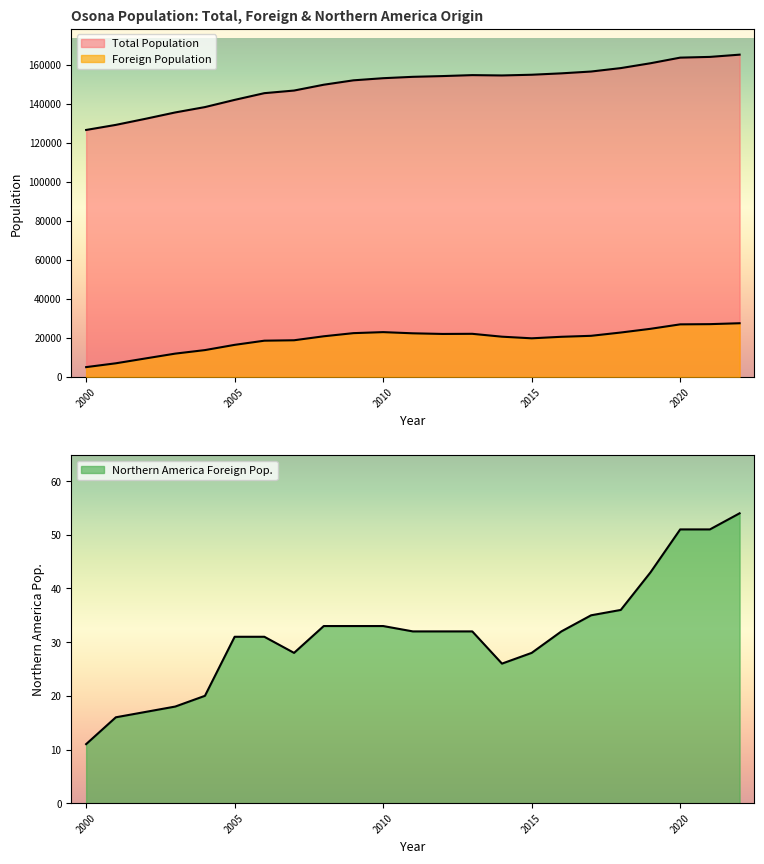

True or false: Northern America Foreign and Total Population cross at least once.

False